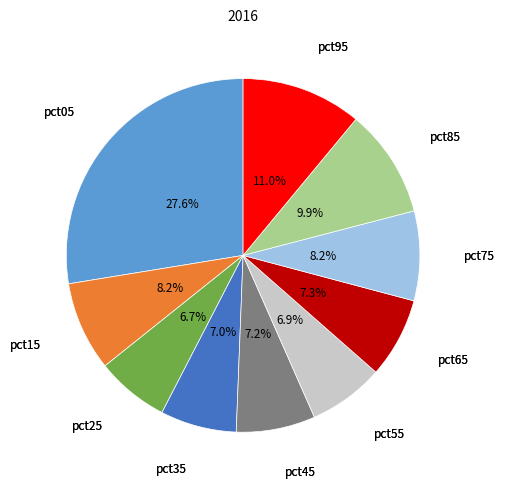

Is there any slice that represents more than half of the pie?

No